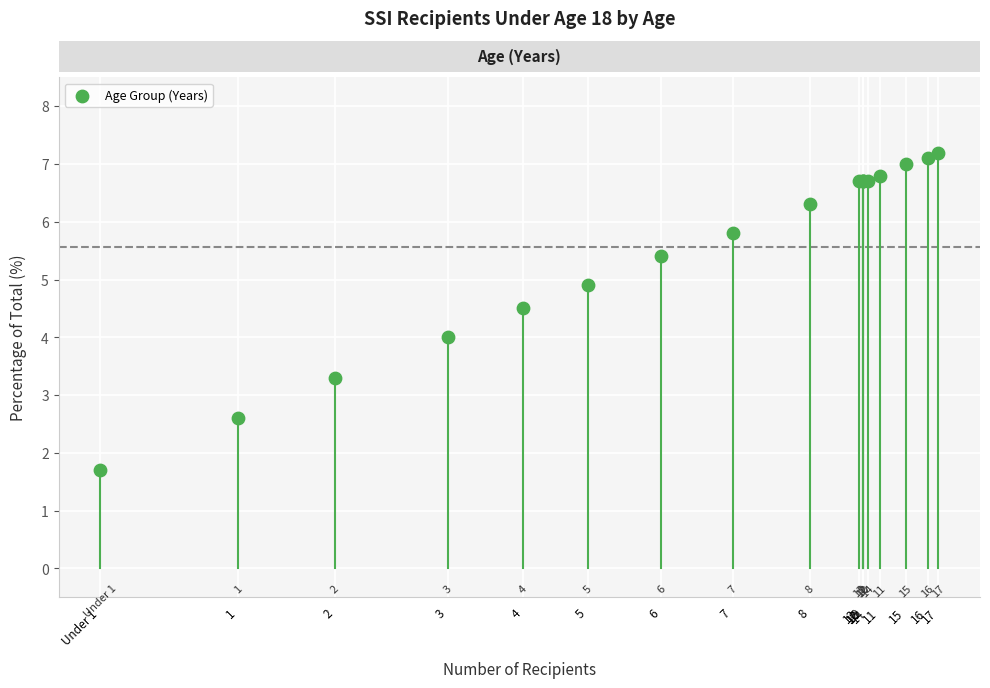

What Y value in the scatter plot is closest to 4?

4.0